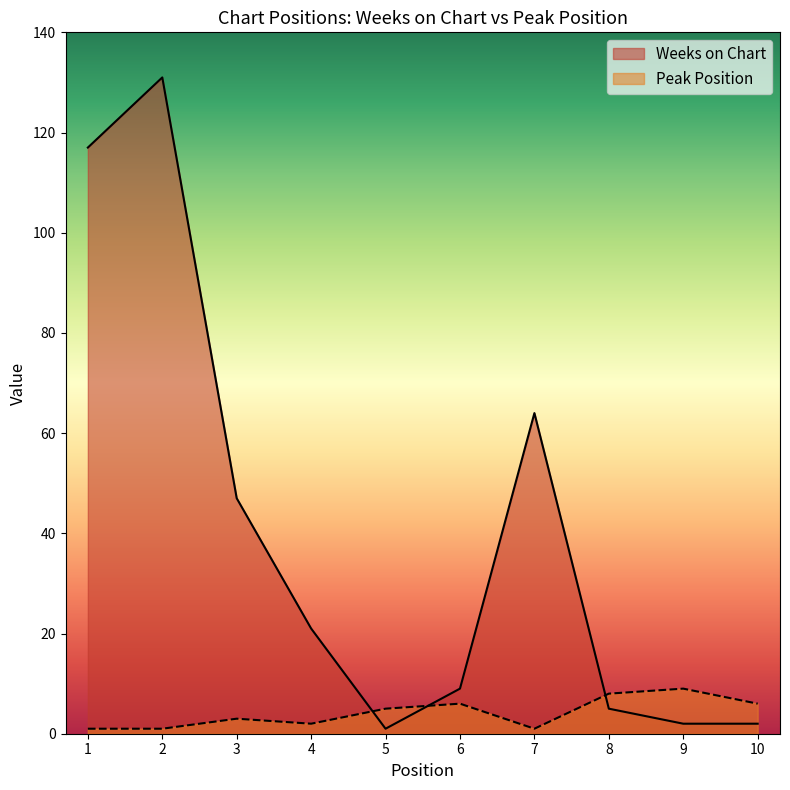

At which category is the sum across all series the highest?

2